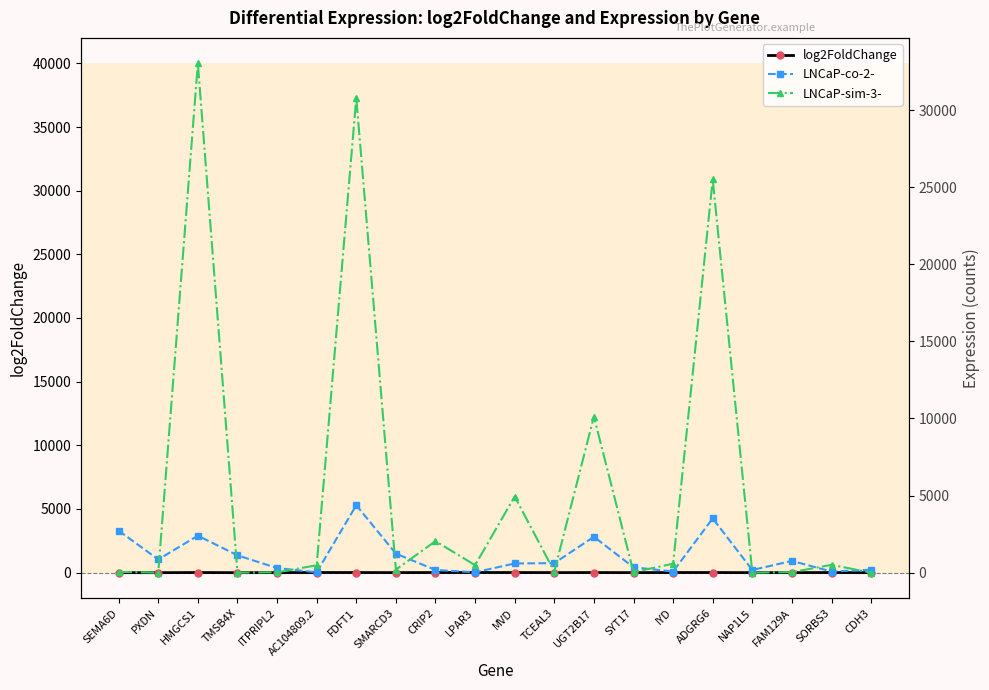

Which series ends up on top after the final intersection of LNCaP-sim-3- and LNCaP-co-2-?

LNCaP-co-2-